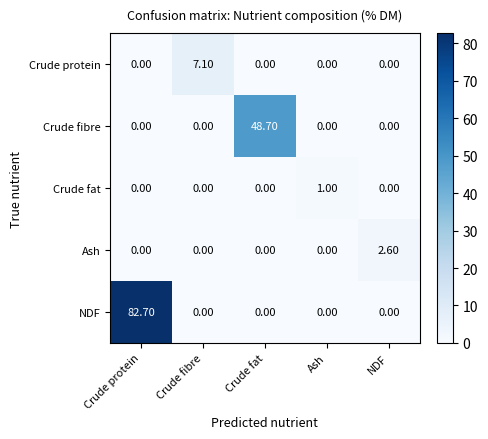

Rank the series by their maximum value, from highest to lowest.

NDF, Crude fibre, Crude protein, Ash, Crude fat